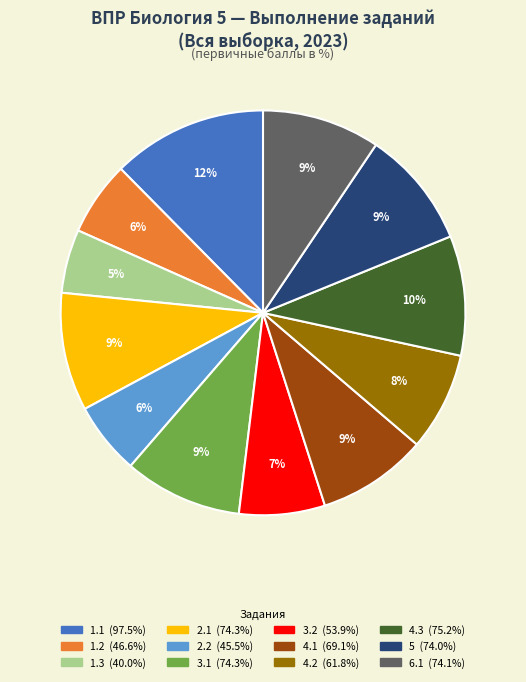

Combined, do 1.2 and 2.2 account for over 50%?

No